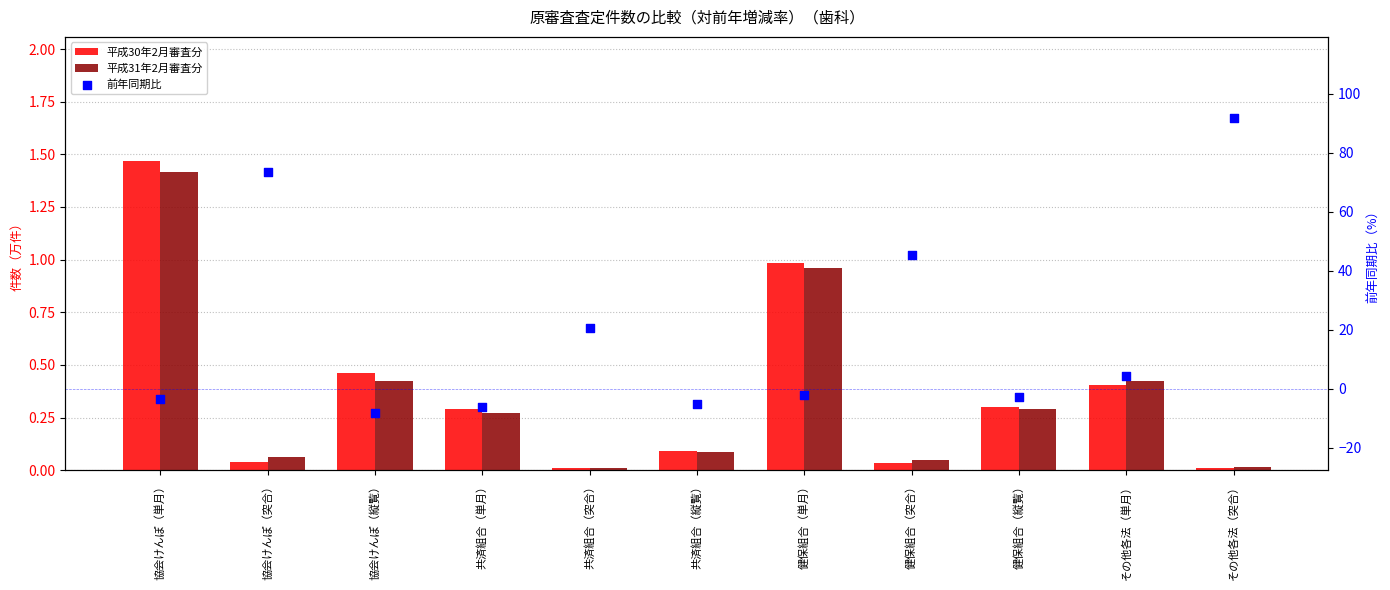

What is the total value across all series at その他各法（突合）?

91.7